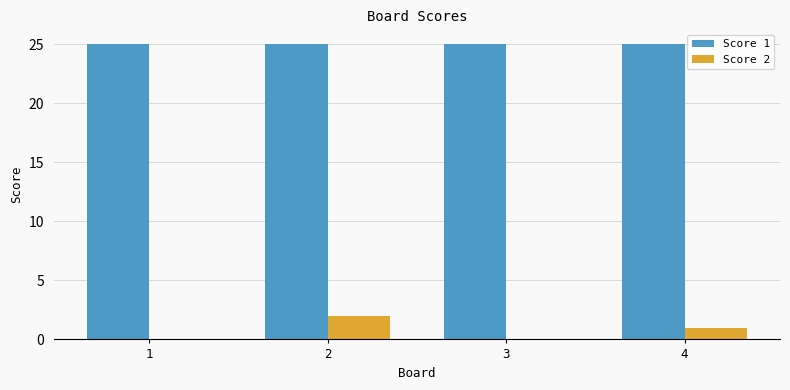

Count the Score 2 values in the range 0 to 2.

4